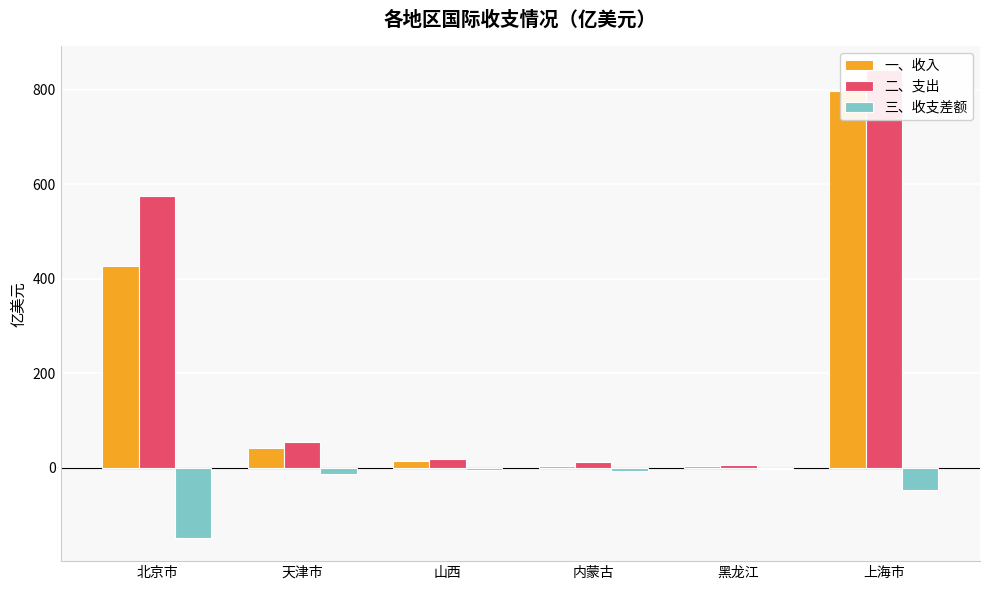

What is the label of the 1st bar from the right?

上海市